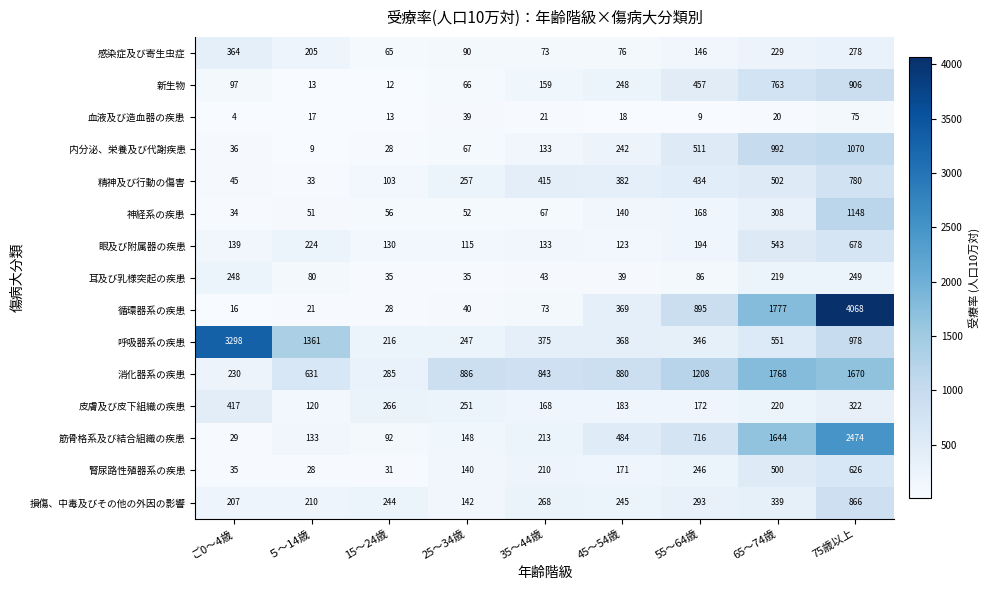

At which label is 循環器系の疾患 closest to 2042?

65～74歳